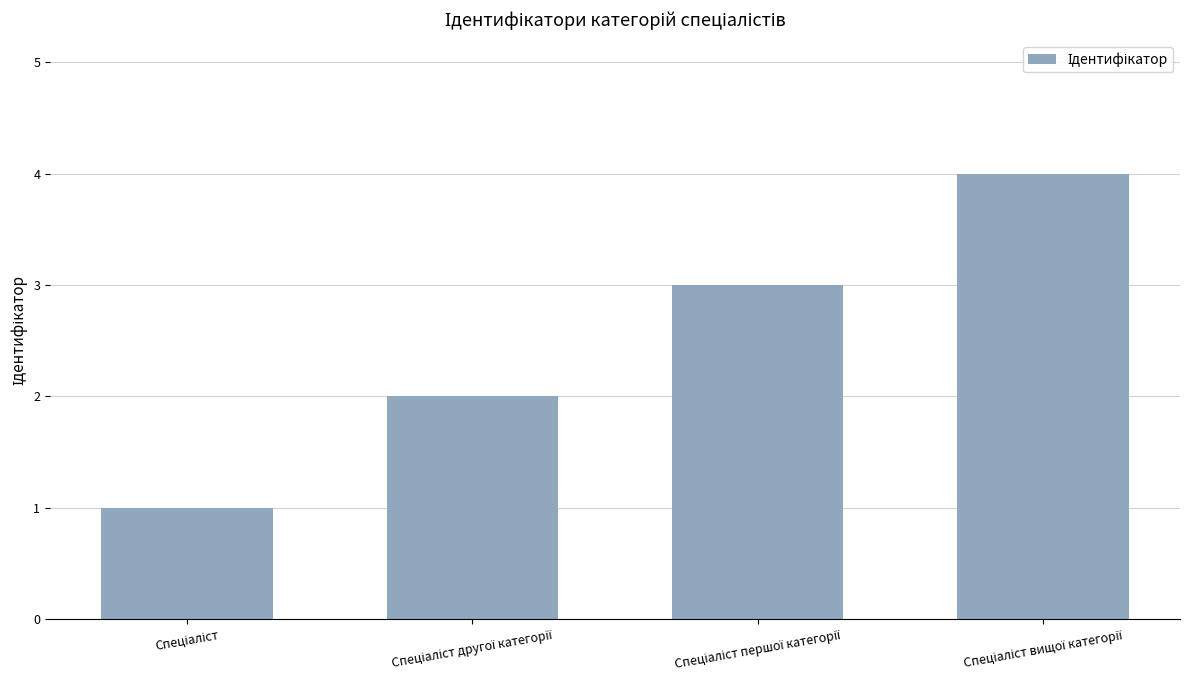

What is the difference between the maximum and second lowest values?

2